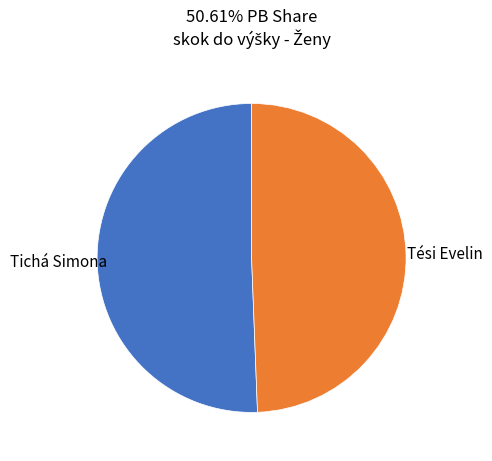

Which slice is the smallest?

Tési Evelin